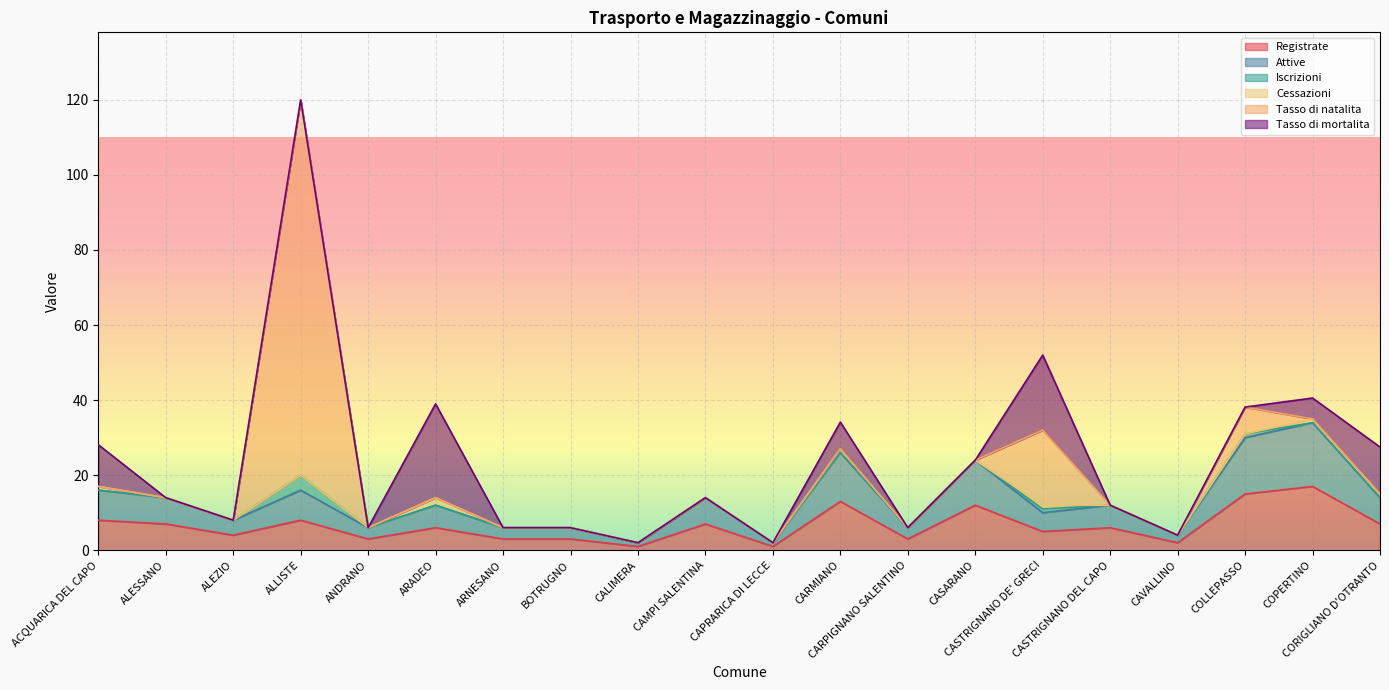

What is the spread (max minus min) of values at CARPIGNANO SALENTINO?

3.0